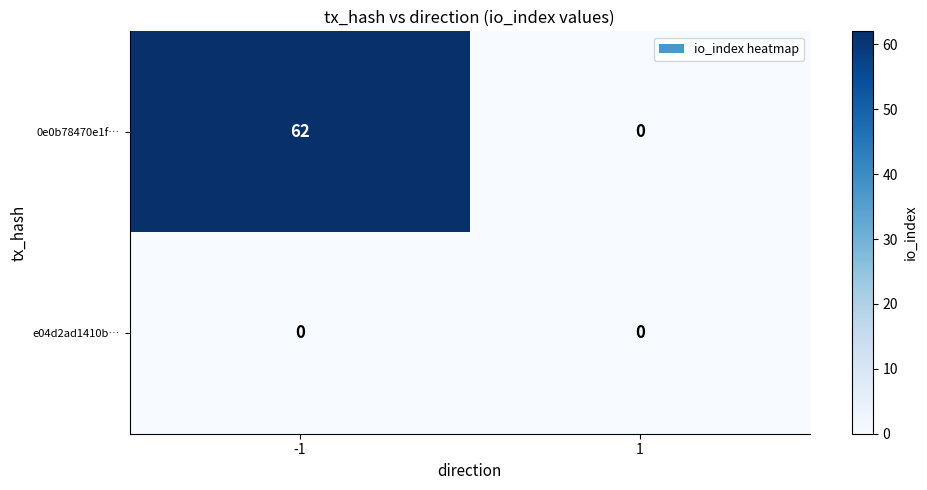

What is the sum of the 0e0b78470e1f… values at -1 and 1?

62